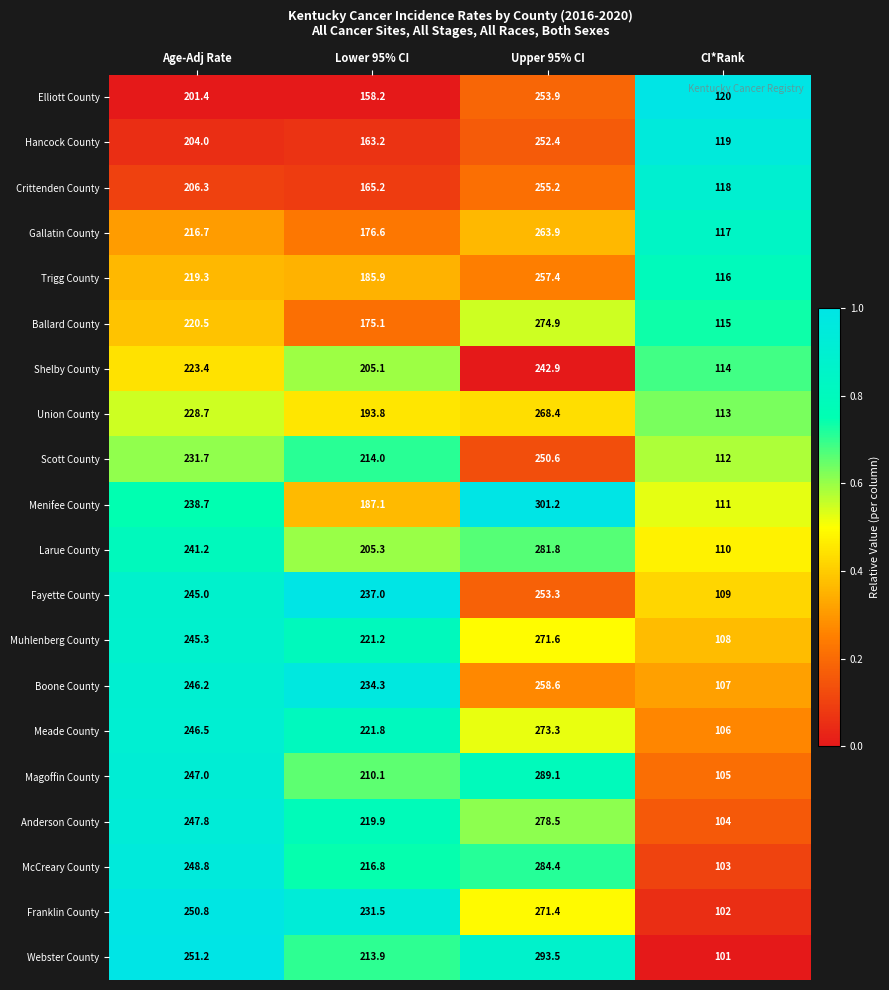

At which category is the sum across all series the highest?

Upper 95% CI